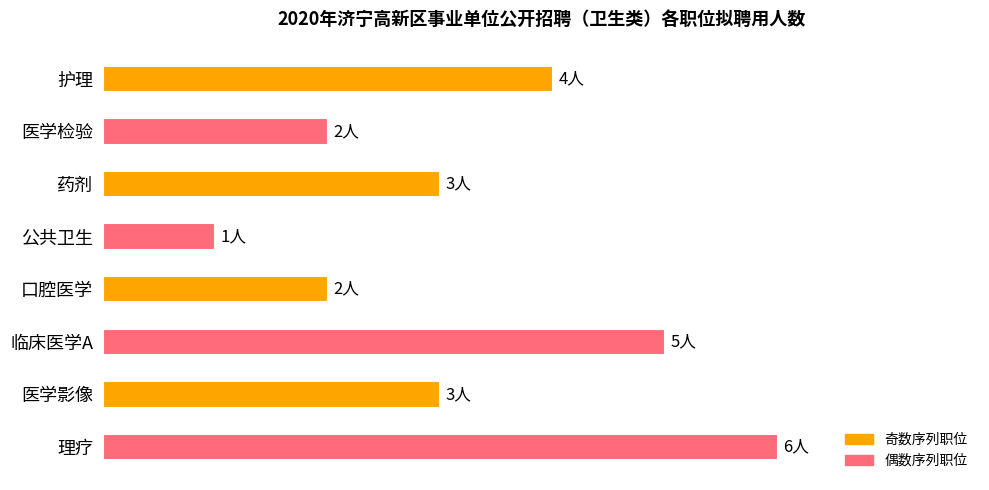

Are the bars horizontal?

Yes